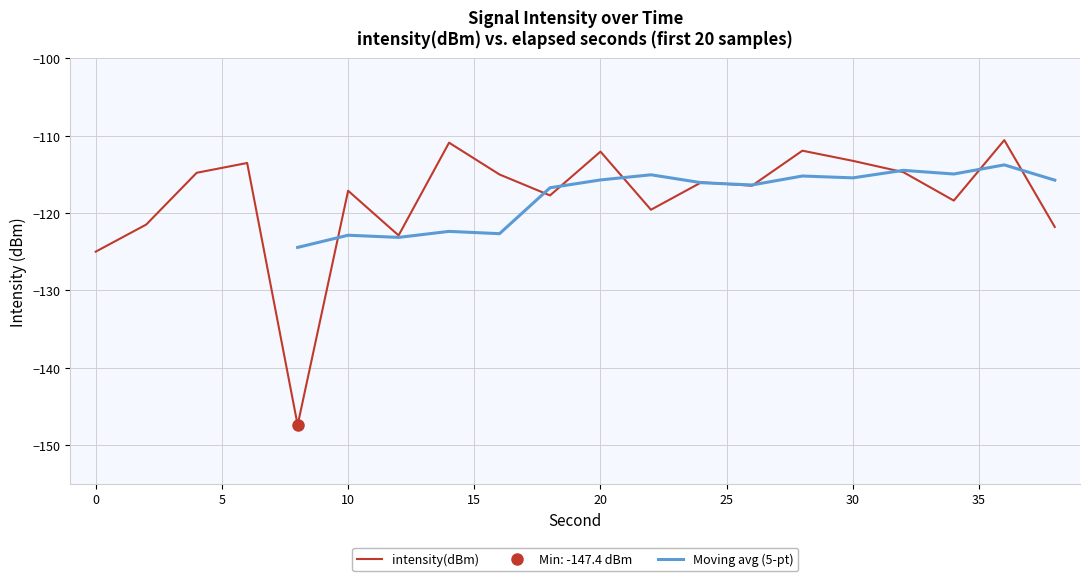

Reading right to left, extract all data points from this chart.

38=-121.8	36=-110.6	34=-118.4	32=-114.7	30=-113.3	28=-111.9	26=-116.5	24=-116.0	22=-119.6	20=-112.1	18=-117.7	16=-115.0	14=-110.9	12=-122.9	10=-117.1	8=-147.4	6=-113.5	4=-114.8	2=-121.5	0=-125.0